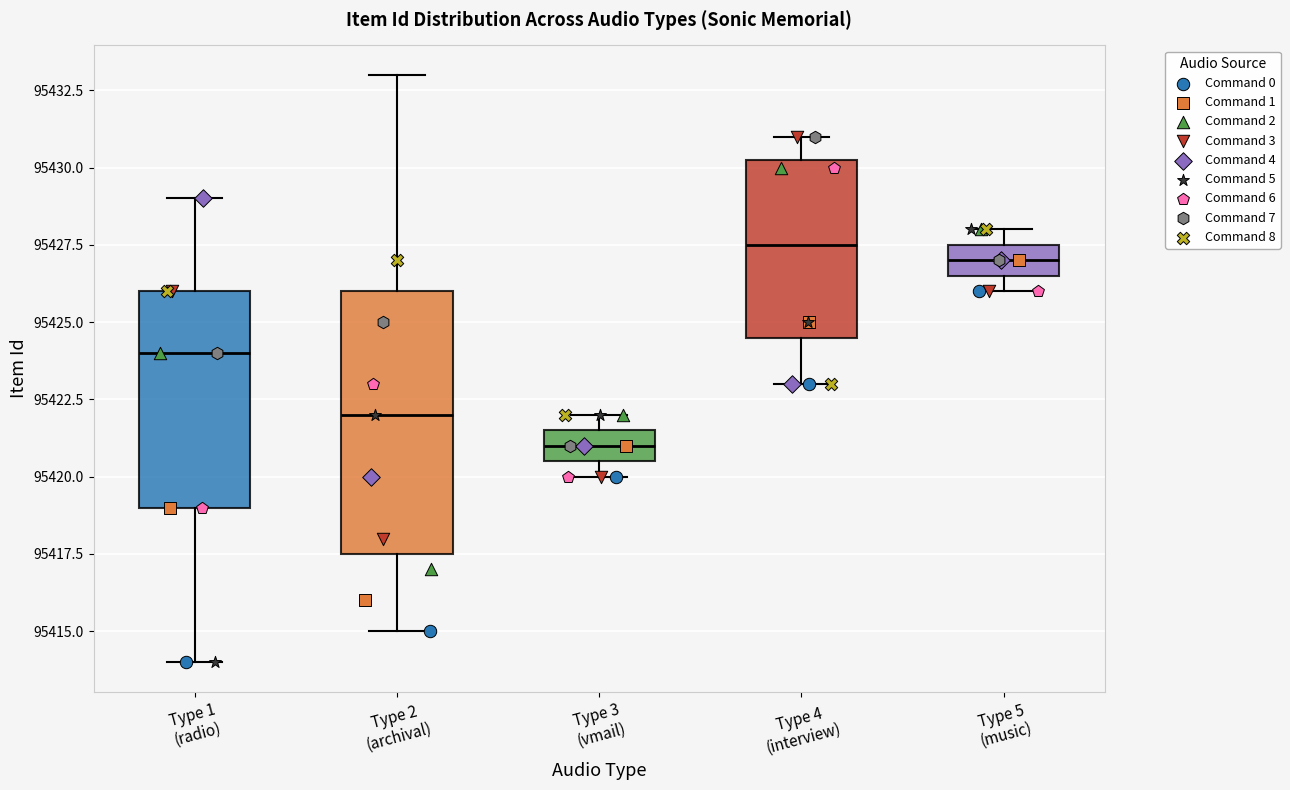

Reading left to right, transcribe this box plot: for each box, give where its median line is, the range the box spans, and where its two whiskers end, as read against the y-axis. The values are not printed on the chart, so give them approximately, as read against the axis.

Type 1 (radio): median 95424.0, box 95419.0 to 95426.0, whiskers 95414.0 to 95429.0
Type 2 (archival): median 95422.0, box 95417.5 to 95426.0, whiskers 95415.0 to 95433.0
Type 3 (vmail): median 95421.0, box 95420.5 to 95421.5, whiskers 95420.0 to 95422.0
Type 4 (interview): median 95427.5, box 95424.5 to 95430.5, whiskers 95423.0 to 95431.0
Type 5 (music): median 95427.0, box 95426.5 to 95427.5, whiskers 95426.0 to 95428.0